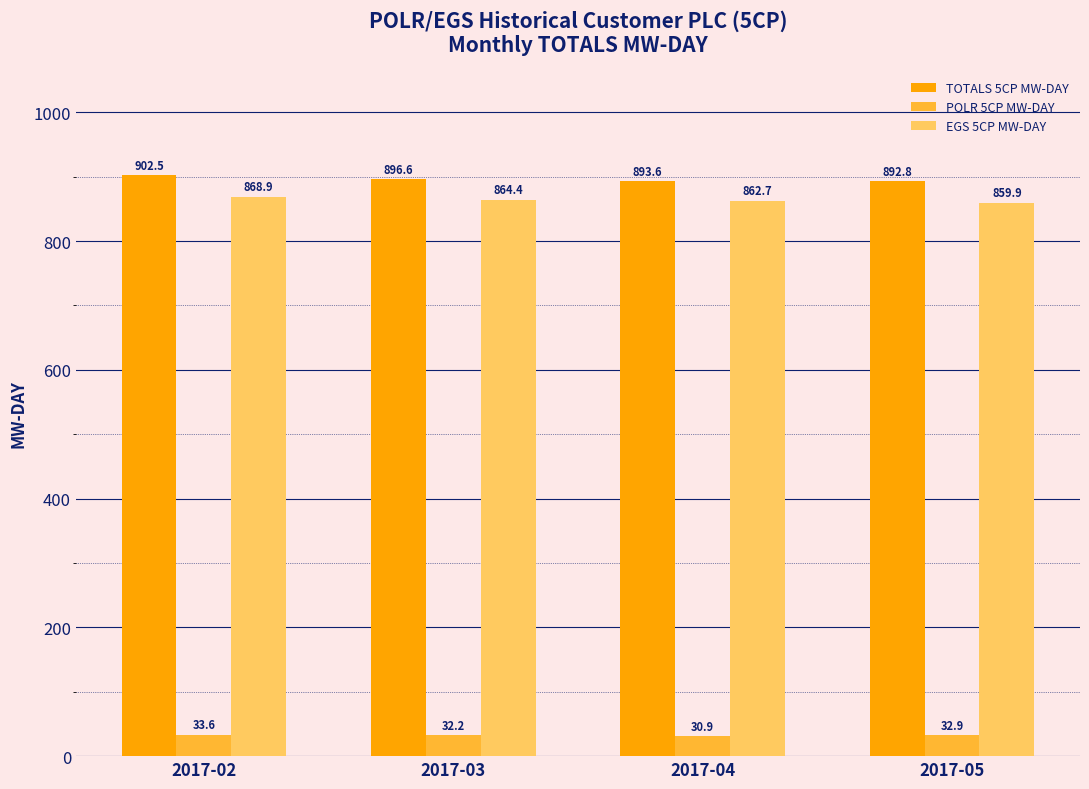

Which category has the highest value across all series?

2017-02